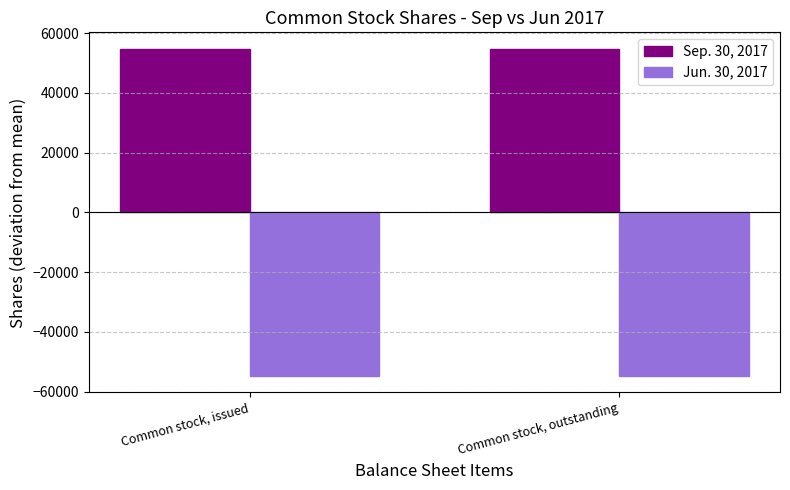

What is the sum of all Jun. 30, 2017 values?

-109533.0